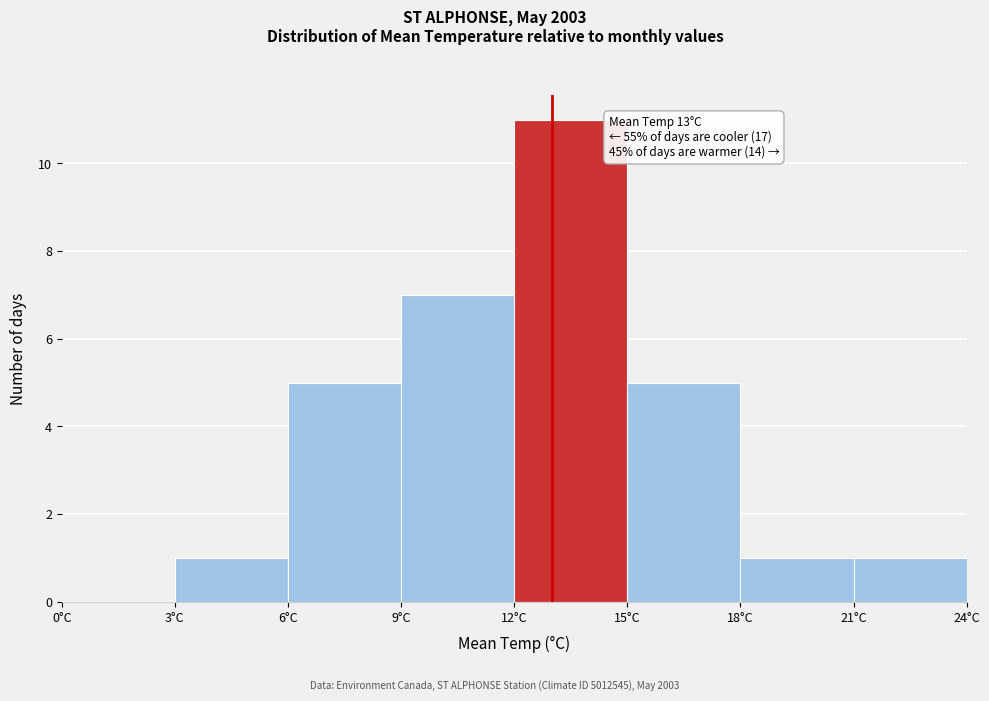

Over which range of the x-axis is the bar tallest?

12 to 15